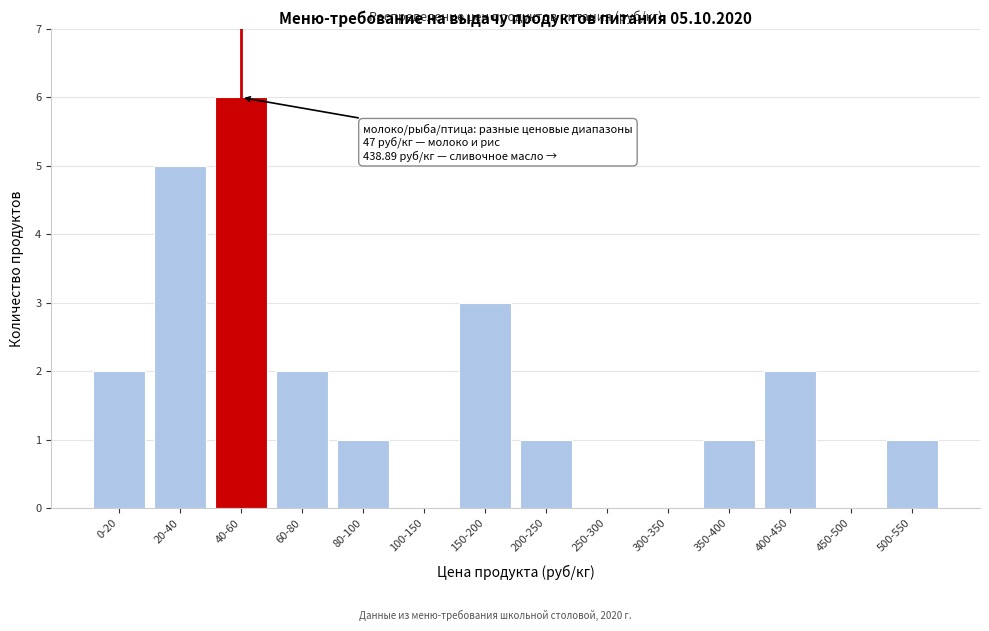

Reading left to right, what are all the values shown in this chart?

0-20=2	20-40=5	40-60=6	60-80=2	80-100=1	100-150=0	150-200=3	200-250=1	250-300=0	300-350=0	350-400=1	400-450=2	450-500=0	500-550=1